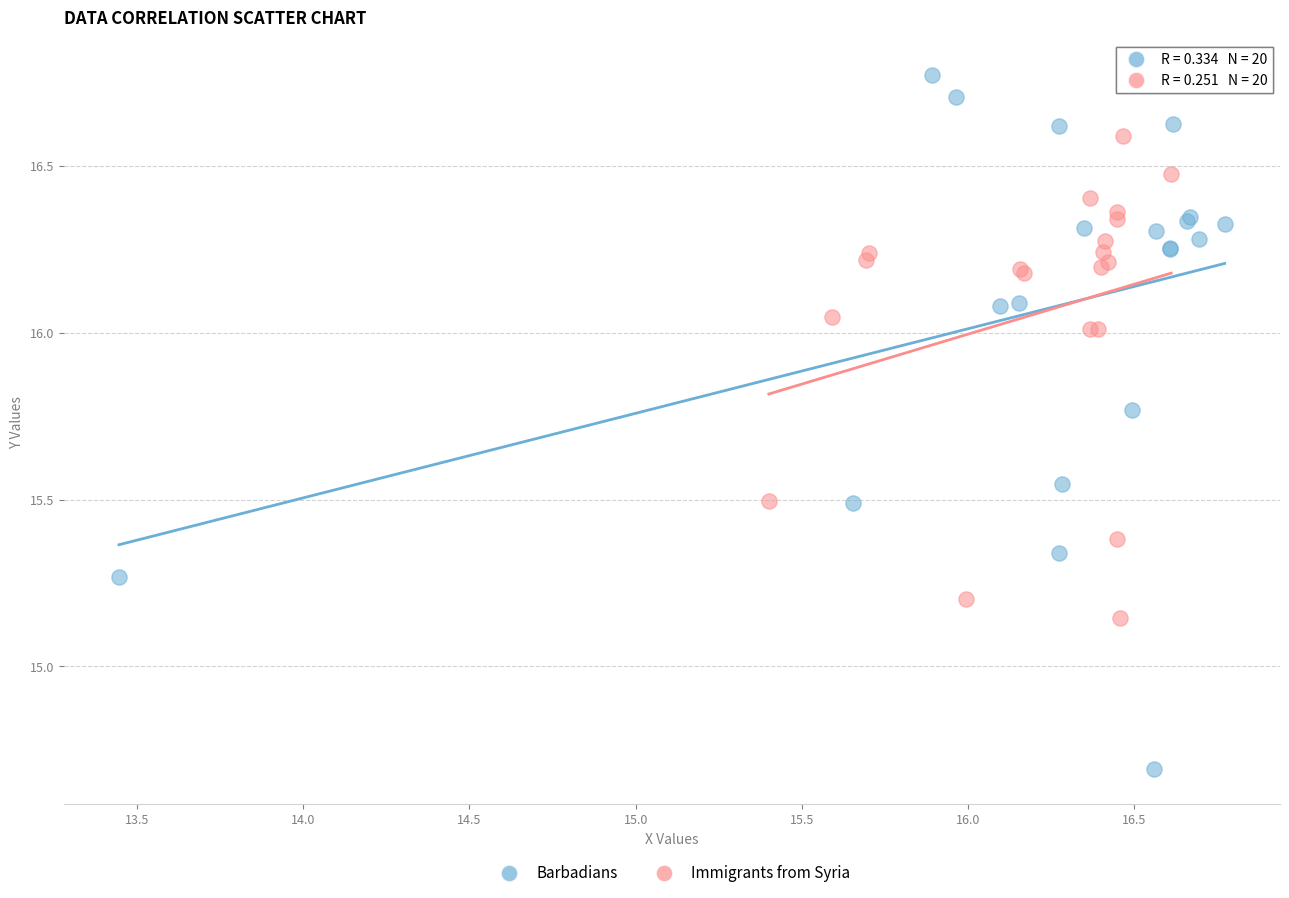

Which series contains the highest Y value?

Barbadians